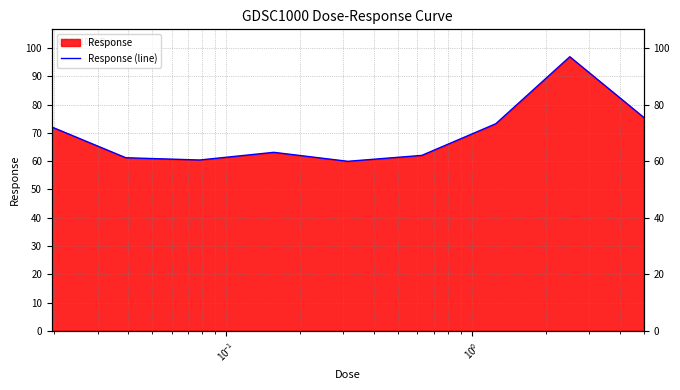

Reading left to right, what are all the values shown in this chart?

72.1	61.2	60.4	63.1	59.9	62.0	73.2	96.9	75.4